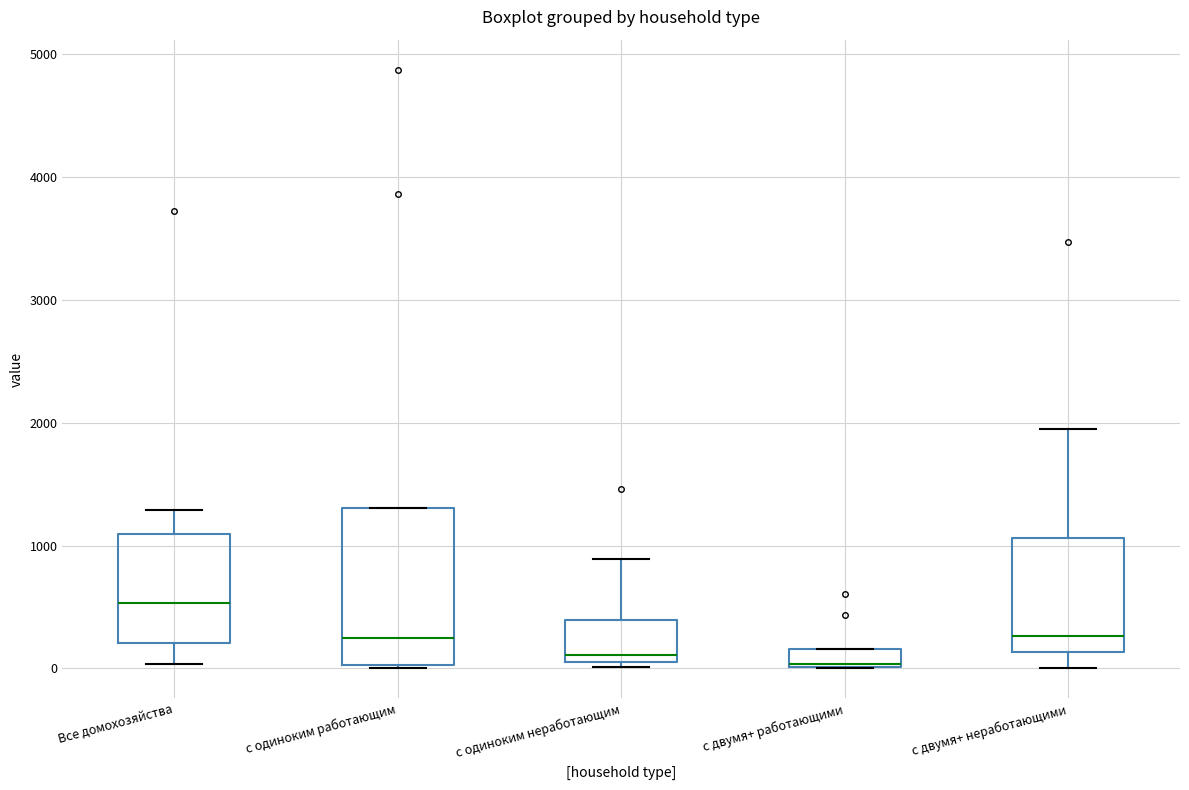

Where does the upper whisker of the box for с двумя+ неработающими end on the y-axis? The values are not printed on the chart, so give them approximately, as read against the axis.

2000